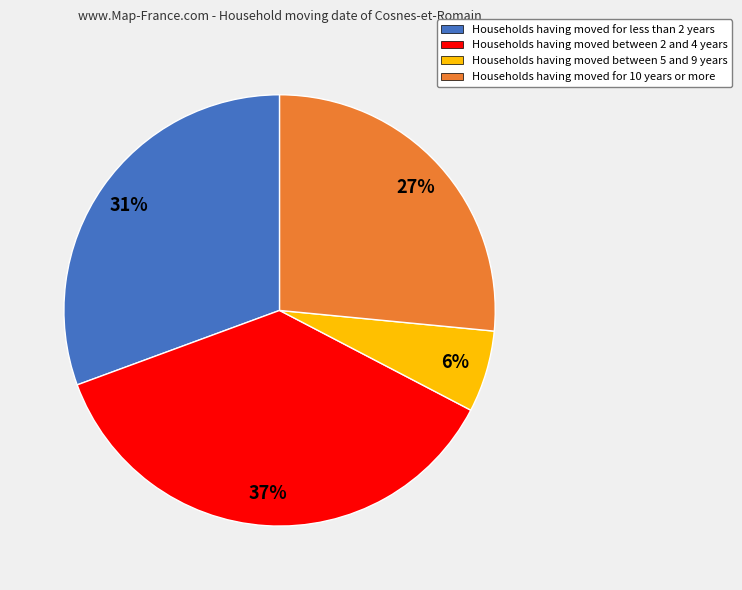

To the nearest percent, what is the average slice percentage?

25%